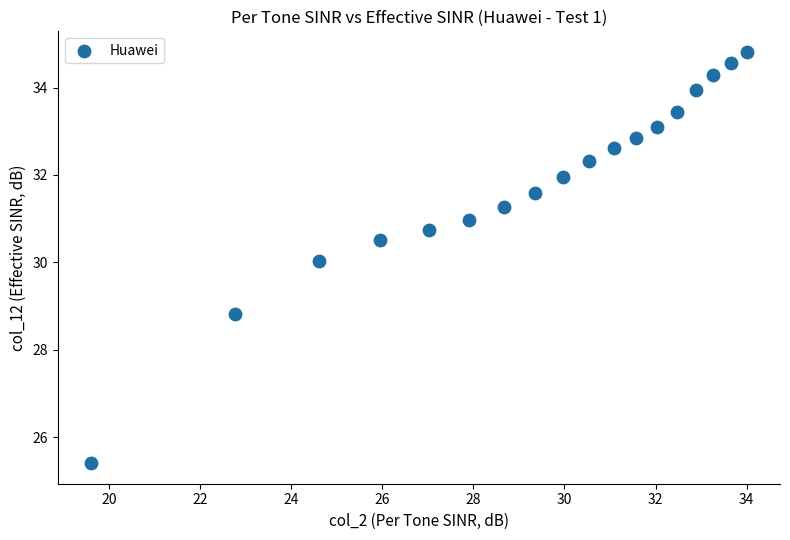

What is the range of Y values (max minus min)?

9.4